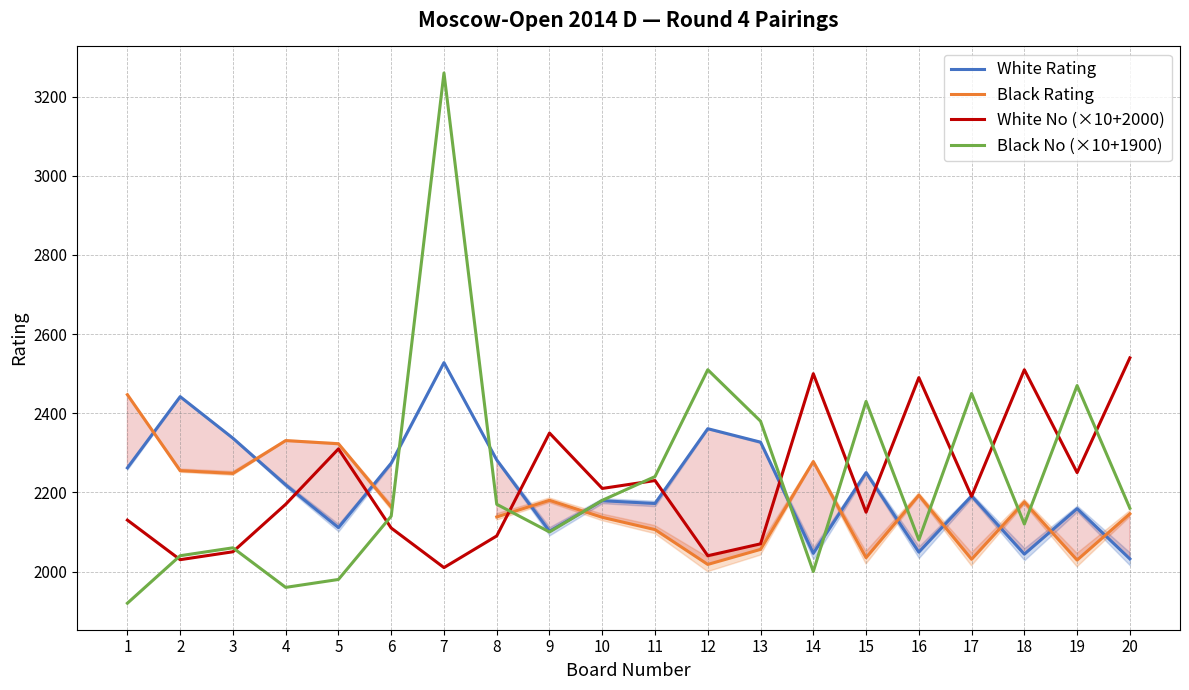

Rank the categories by Black Rating value from lowest to highest.

12, 19, 17, 15, 13, 11, 10, 8, 20, 6, 18, 9, 16, 3, 2, 14, 5, 4, 1, 7